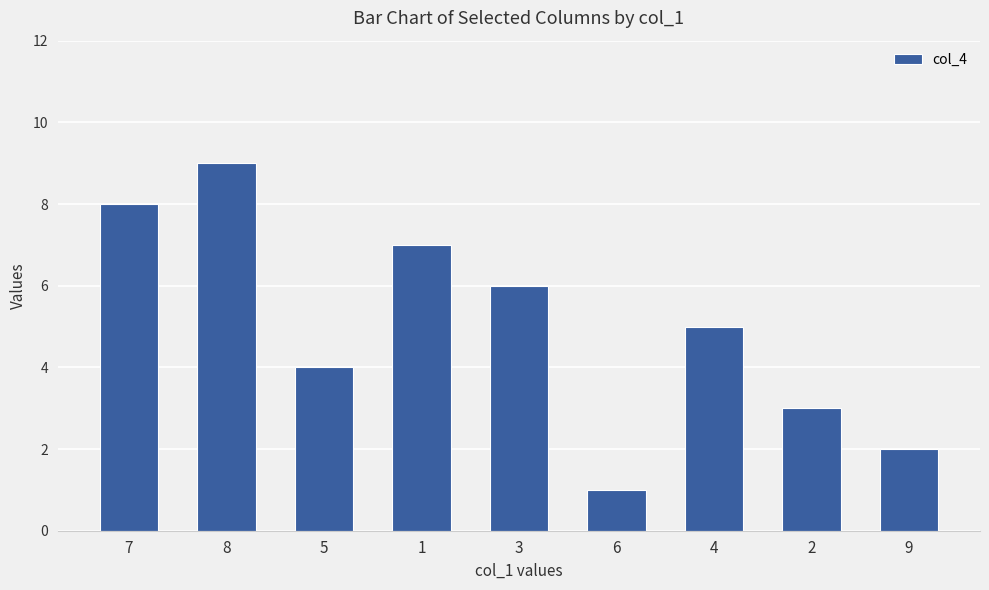

Count the values in the range 3 to 7.

5